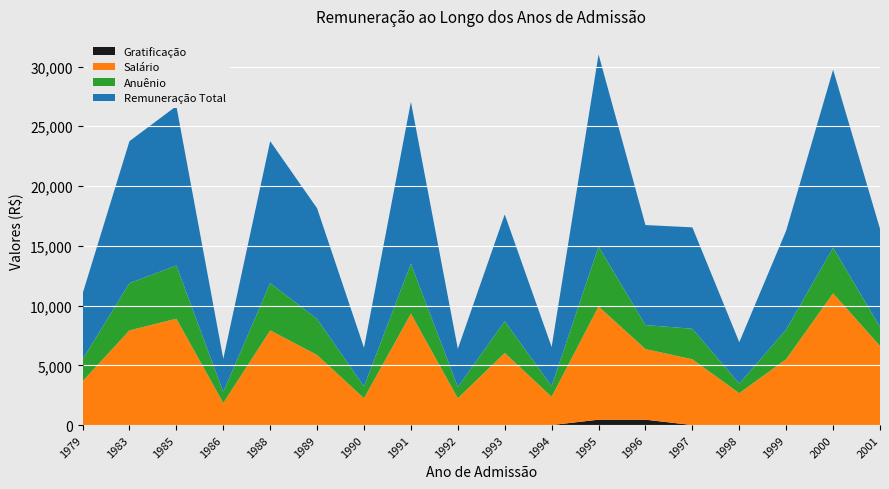

Reading left to right, extract all data points from this chart.

Remuneração Total: 1979=5495.2	1983=11876.7	1985=13346.2	1986=2771.9	1988=11876.7	1989=9269.5	1990=3233.3	1991=13541.7	1992=3188.4	1993=8939.7	1994=3267.4	1995=16082.1	1996=8367.8	1997=8483.2	1998=3466.3	1999=8276.6	2000=14889.7	2001=8211.3
Anuênio: 1979=1831.7	1983=3959.5	1985=4448.7	1986=924.0	1988=3958.9	1989=3006.4	1990=988.0	1991=4177.6	1992=943.0	1993=2654.3	1994=899.7	1995=5009.1	1996=2009.0	1997=2555.7	1998=799.9	1999=2474.8	2000=3820.5	2001=1589.3
Salário: 1979=3663.5	1983=7917.8	1985=8897.4	1986=1847.9	1988=7917.8	1989=5863.3	1990=2245.3	1991=9325.7	1992=2245.3	1993=6030.7	1994=2367.7	1995=9471.4	1996=5908.8	1997=5503.0	1998=2666.4	1999=5517.5	2000=11023.3	2001=6621.0
Gratificação: 1979=0.0	1983=0.0	1985=0.0	1986=0.0	1988=0.0	1989=0.0	1990=0.0	1991=0.0	1992=0.0	1993=0.0	1994=0.0	1995=450.0	1996=450.0	1997=0.0	1998=0.0	1999=0.0	2000=0.0	2001=0.0